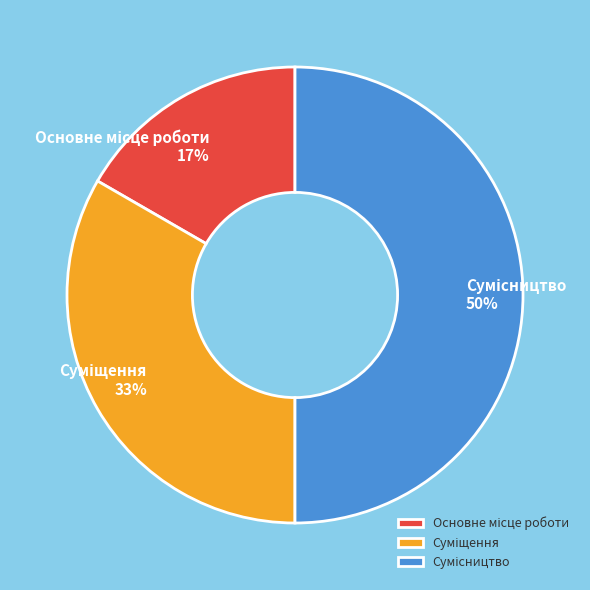

To the nearest percent, what is the difference between the largest and smallest slice percentages?

33%